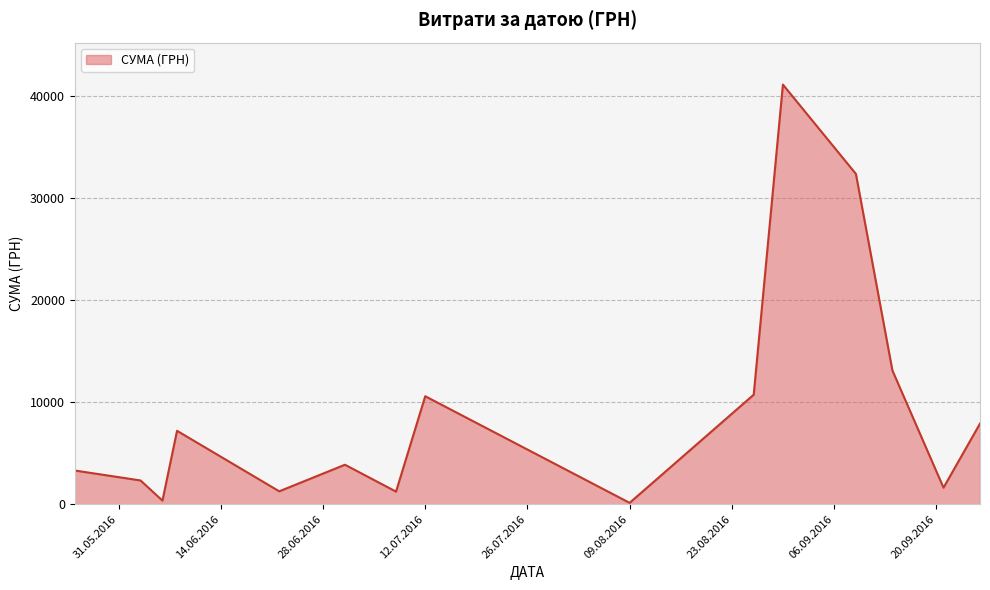

What is the maximum value shown in the chart?

41121.0